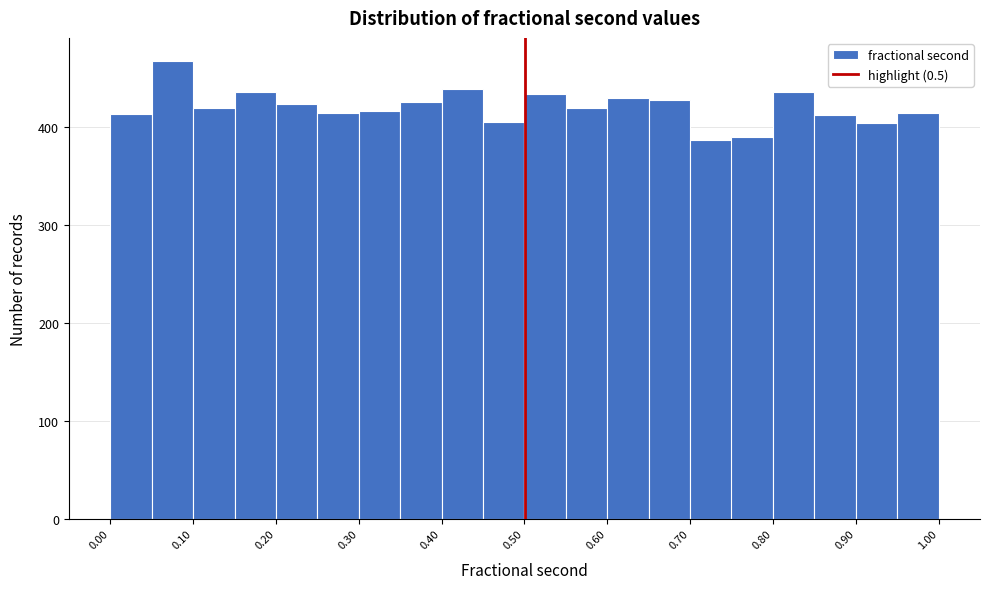

Reading left to right, list every bar in this chart as the range it spans on the x-axis followed by its height. Neither the bar edges nor the heights are printed on the chart, so give them approximately, as read against the axes.

0.00 to 0.05: 410
0.05 to 0.10: 470
0.10 to 0.15: 420
0.15 to 0.20: 440
0.20 to 0.25: 420
0.25 to 0.30: 410
0.30 to 0.35: 420
0.35 to 0.40: 430
0.40 to 0.45: 440
0.45 to 0.50: 410
0.50 to 0.55: 430
0.55 to 0.60: 420
0.60 to 0.65: 430
0.65 to 0.70: 430
0.70 to 0.75: 390
0.75 to 0.80: 390
0.80 to 0.85: 440
0.85 to 0.90: 410
0.90 to 0.95: 400
0.95 to 1.00: 410